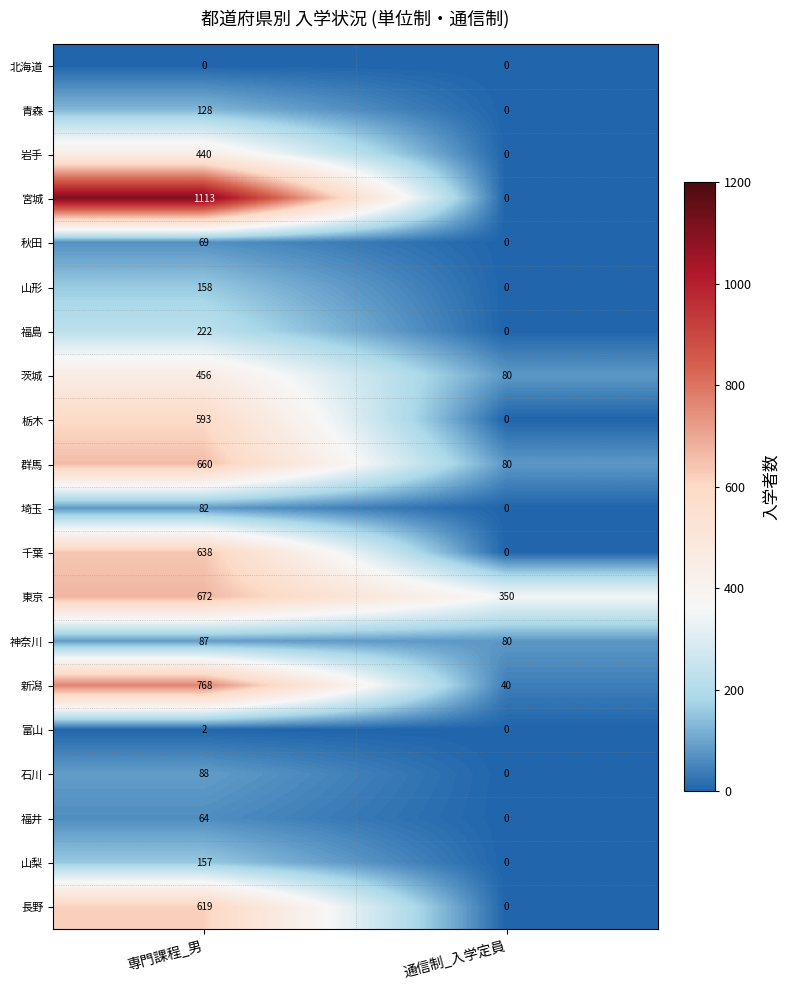

List the series in order of their peak value, highest first.

宮城, 新潟, 東京, 群馬, 千葉, 長野, 栃木, 茨城, 岩手, 福島, 山形, 山梨, 青森, 石川, 神奈川, 埼玉, 秋田, 福井, 富山, 北海道